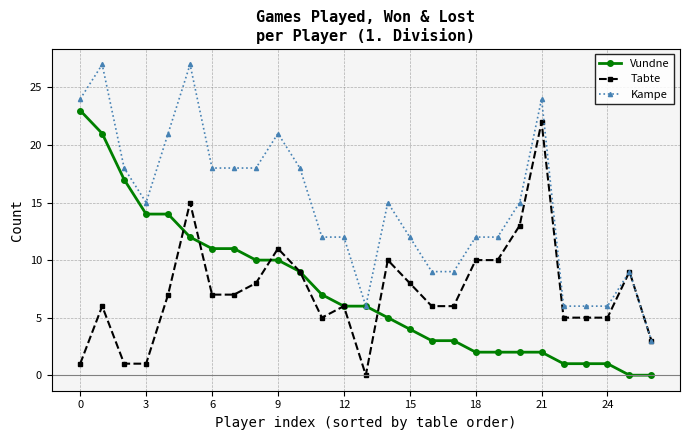

True or false: Tabte has more than 0 interior local peaks.

True